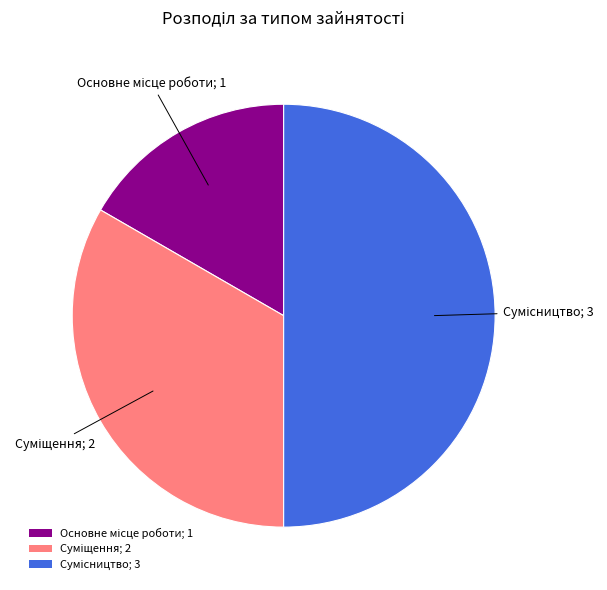

What percentage is the Суміщення slice, to the nearest percent?

33%